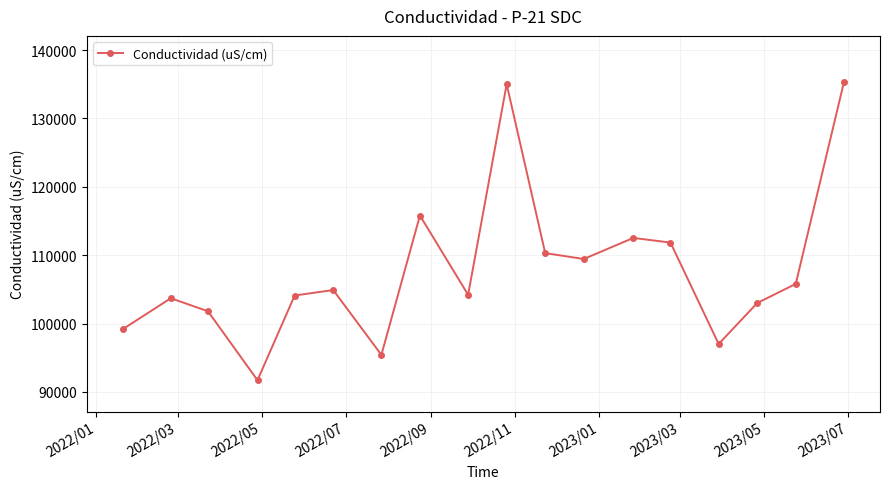

What is the value of the 11th point from the left?

110300